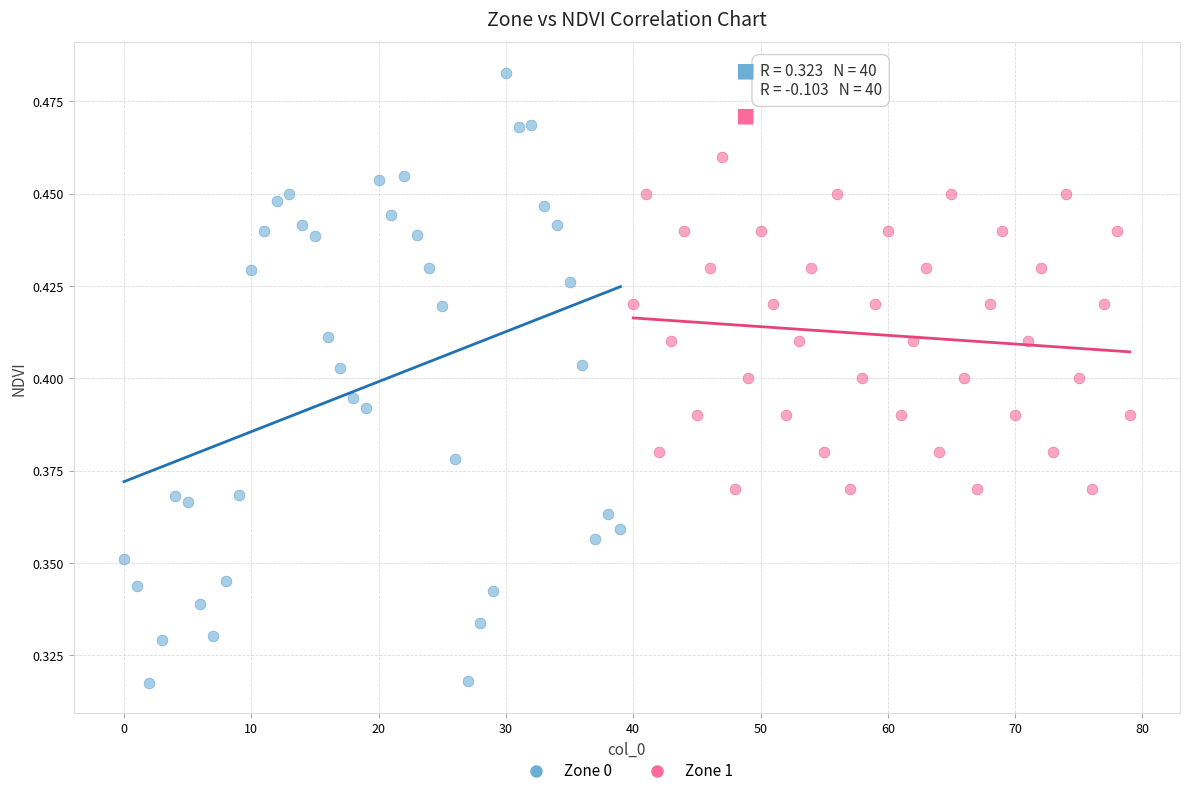

Which series has the widest spread of Y values?

Zone 0